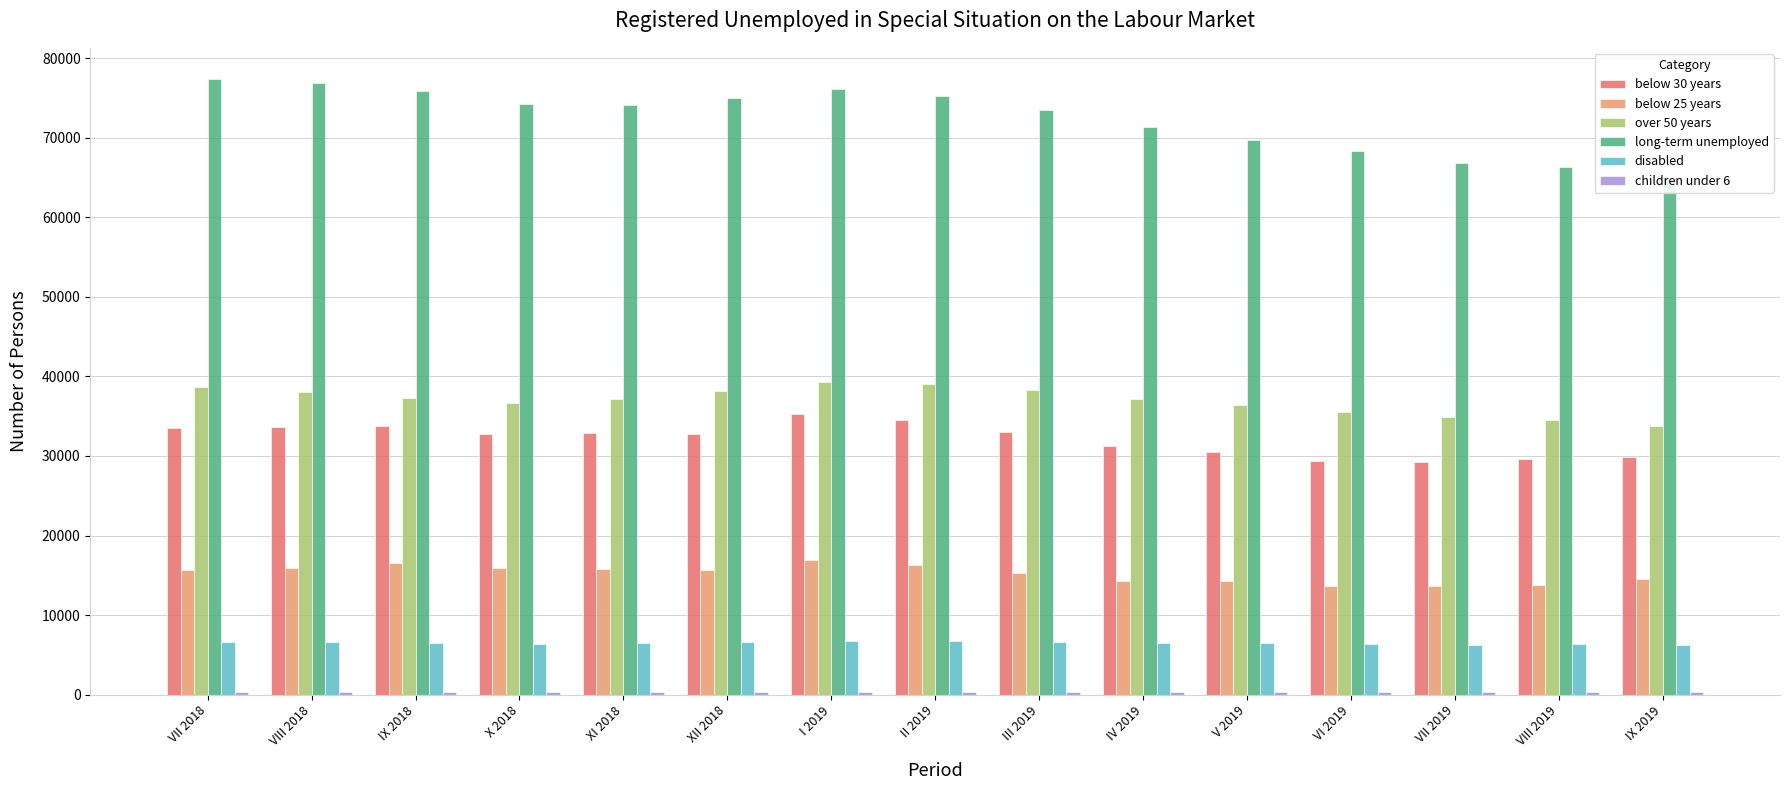

The value of children under 6 at VII 2018 is 522. True or false?

False